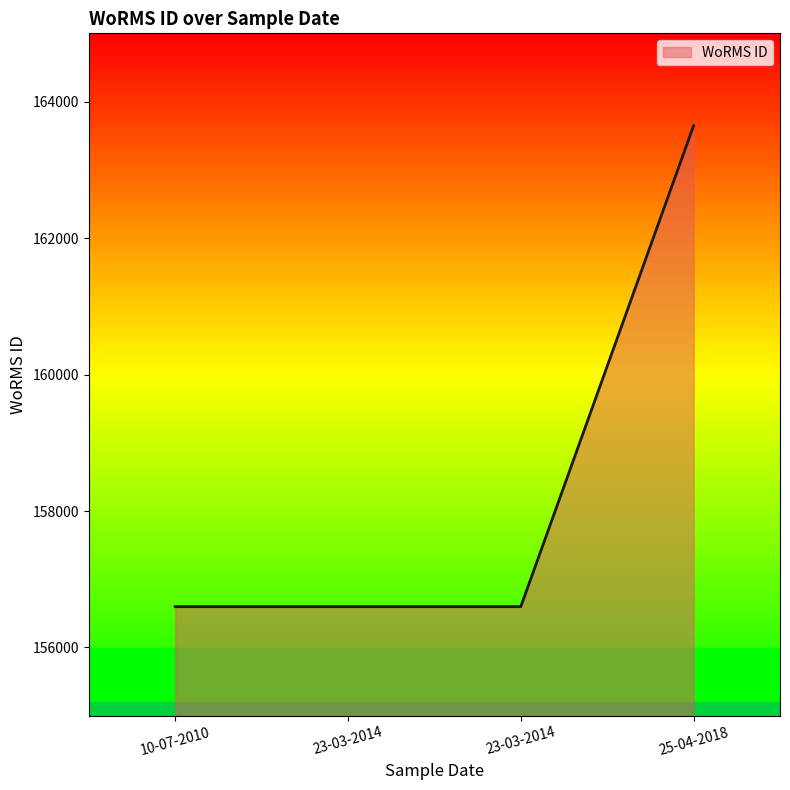

What is the difference between the maximum and second lowest values?

7048